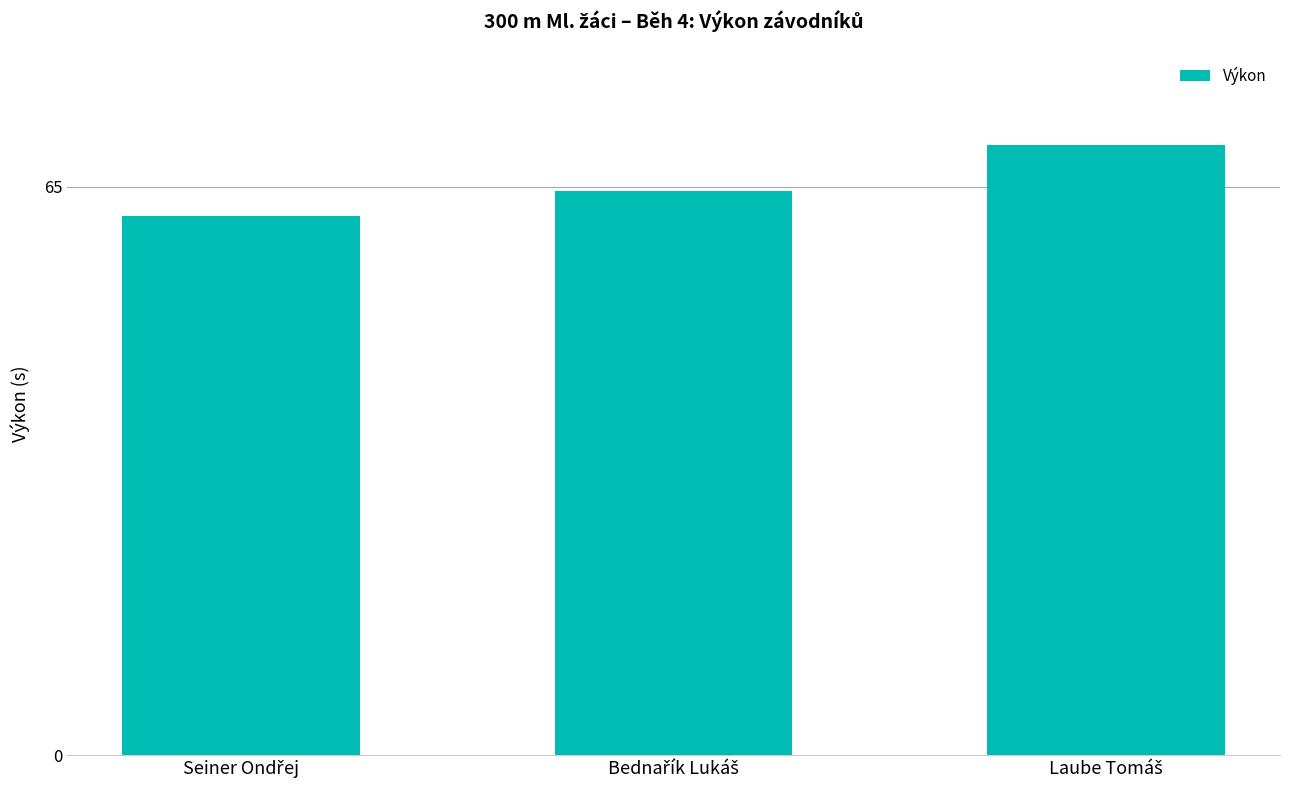

What is the value of the 2nd bar from the left?

64.5